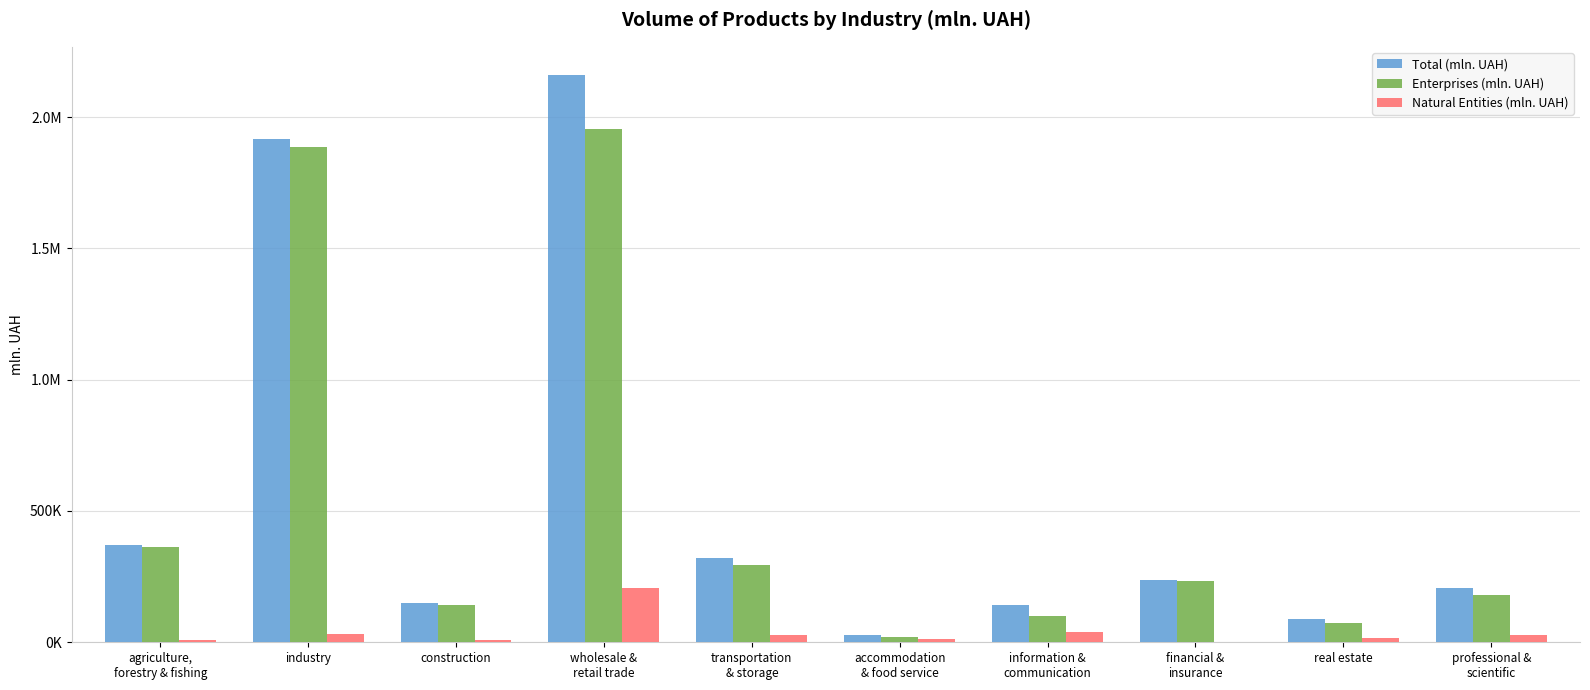

Which category has the highest value across all series?

wholesale &
retail trade